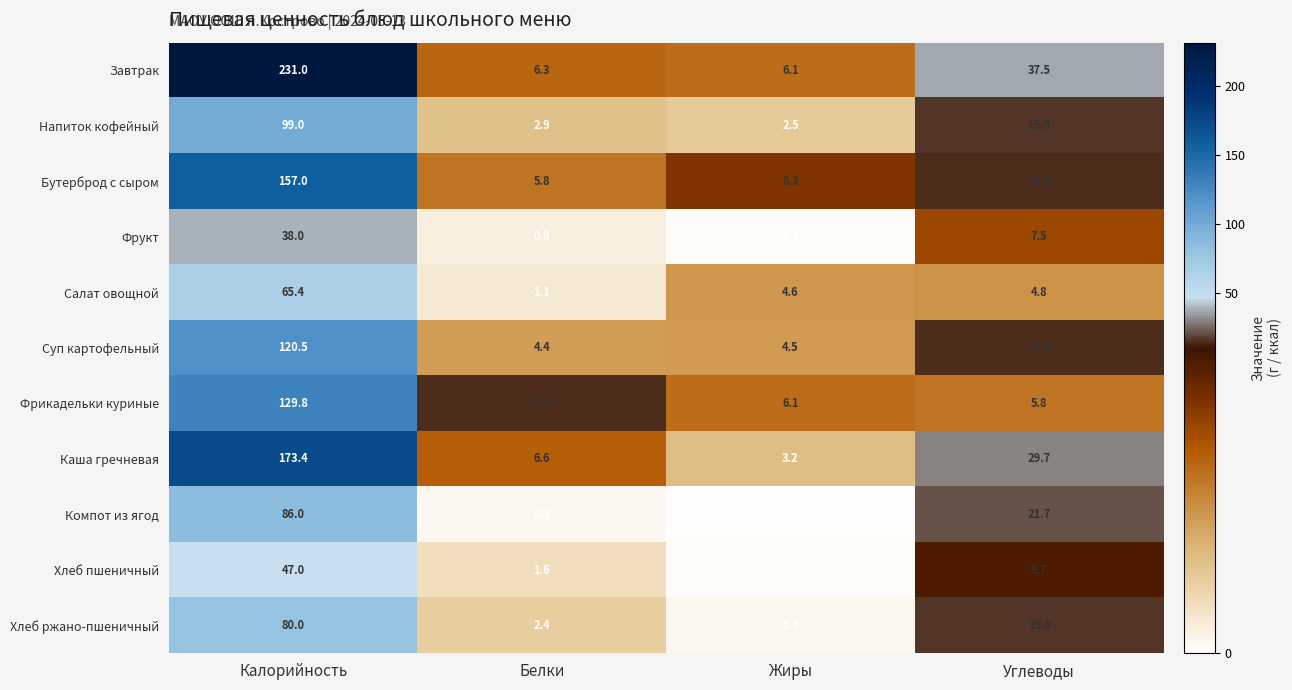

What is the difference between the second highest and second lowest values in the Компот из ягод series?

21.4